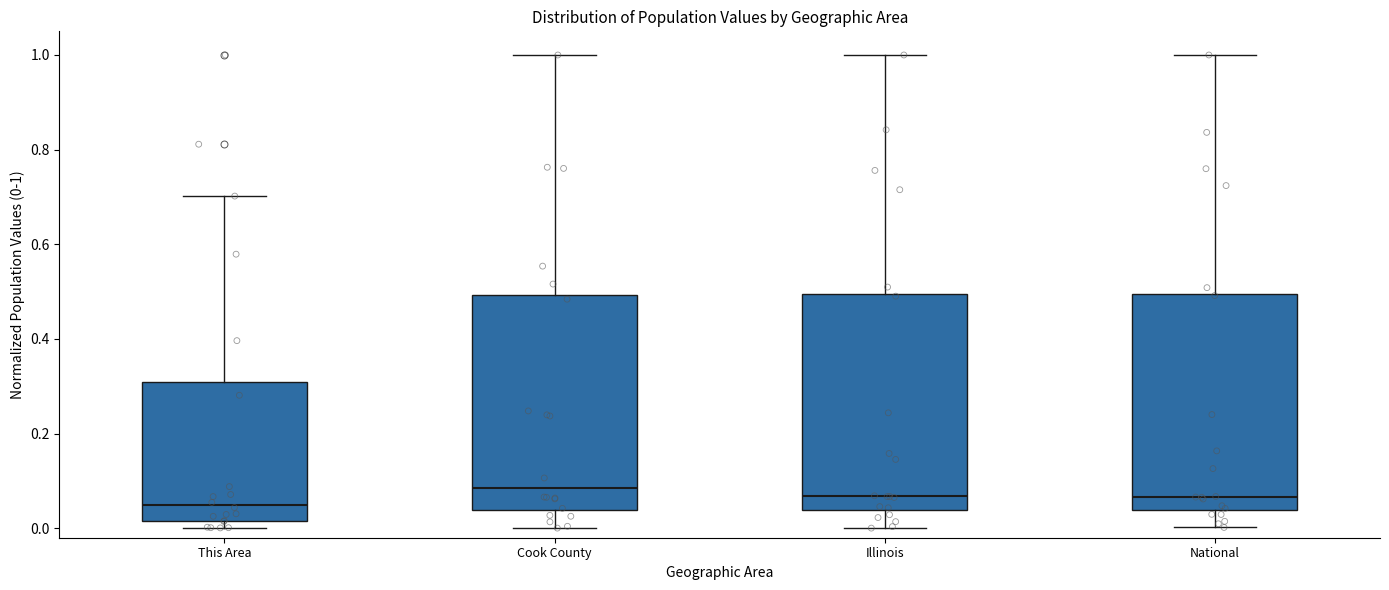

Reading left to right, transcribe this box plot: for each box, give where its median line is, the range the box spans, and where its two whiskers end, as read against the y-axis. The values are not printed on the chart, so give them approximately, as read against the axis.

This Area: median 0.04, box 0.02 to 0.30, whiskers 0.00 to 0.70
Cook County: median 0.08, box 0.04 to 0.50, whiskers 0.00 to 1.00
Illinois: median 0.06, box 0.04 to 0.50, whiskers 0.00 to 1.00
National: median 0.06, box 0.04 to 0.50, whiskers 0.00 to 1.00